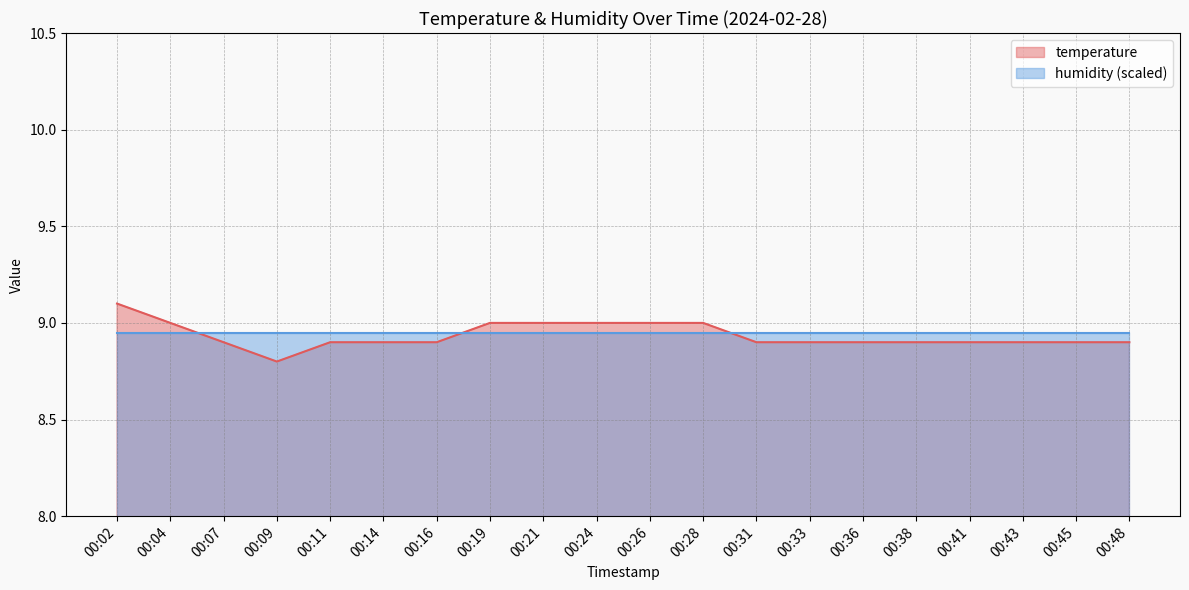

Which label corresponds to the smallest value in the chart?

00:09